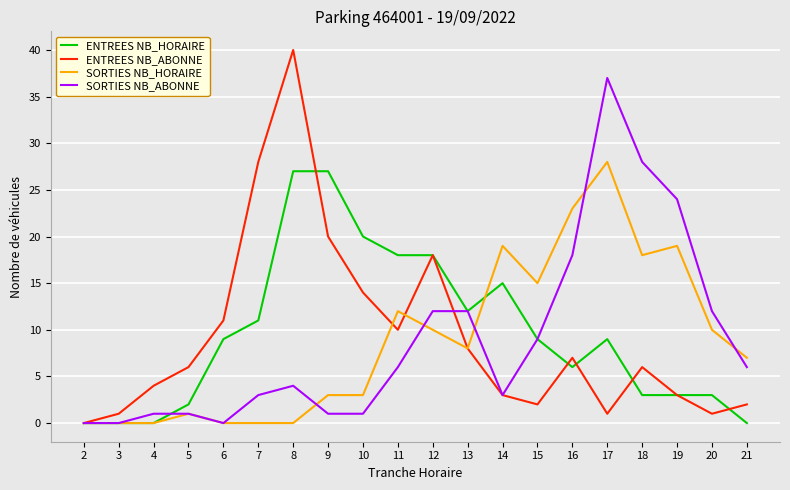

At which category is the sum across all series the highest?

17